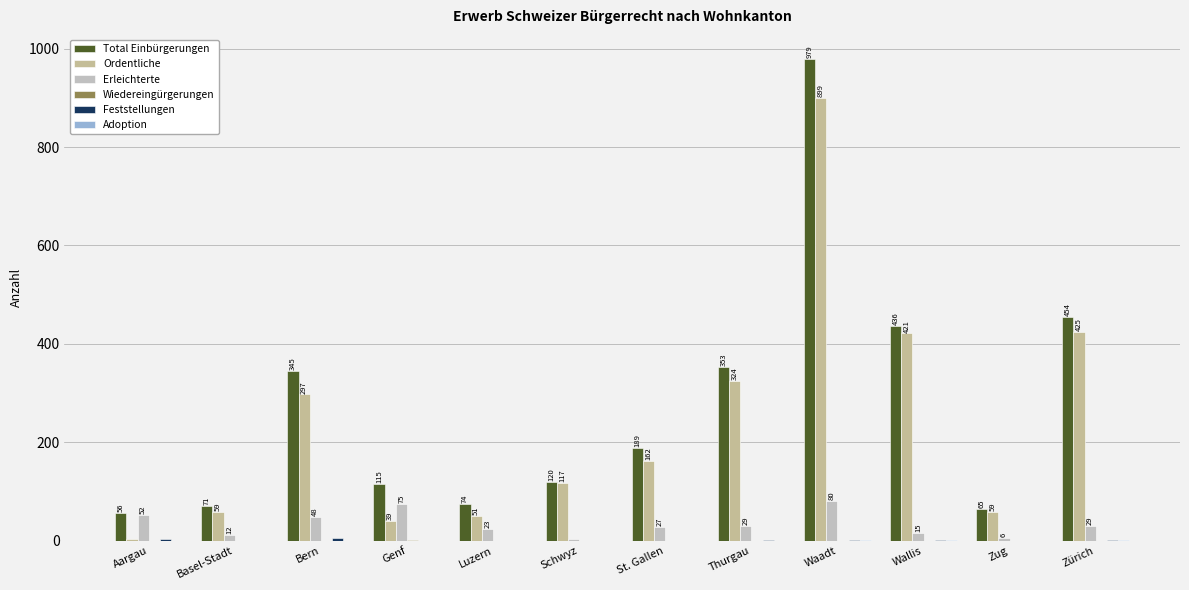

What is the greatest value displayed?

979